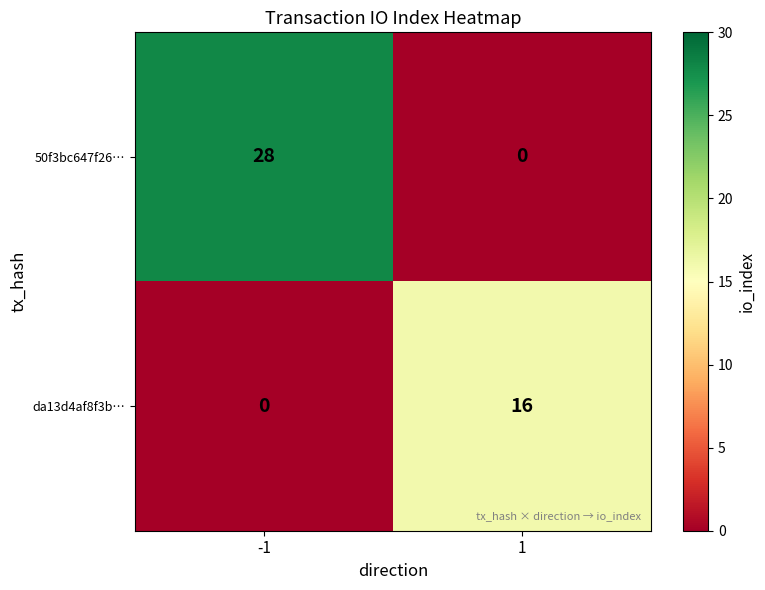

How many series are shown in this chart?

2